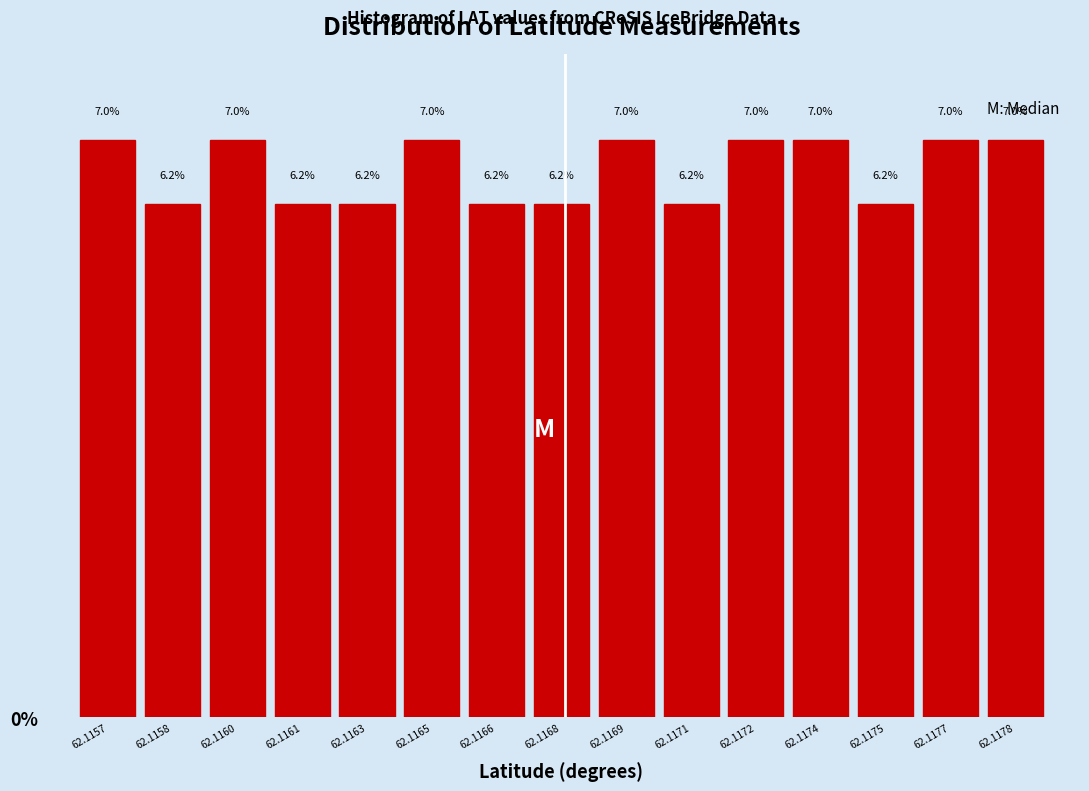

At which label does the data first exceed 7?

62.1157